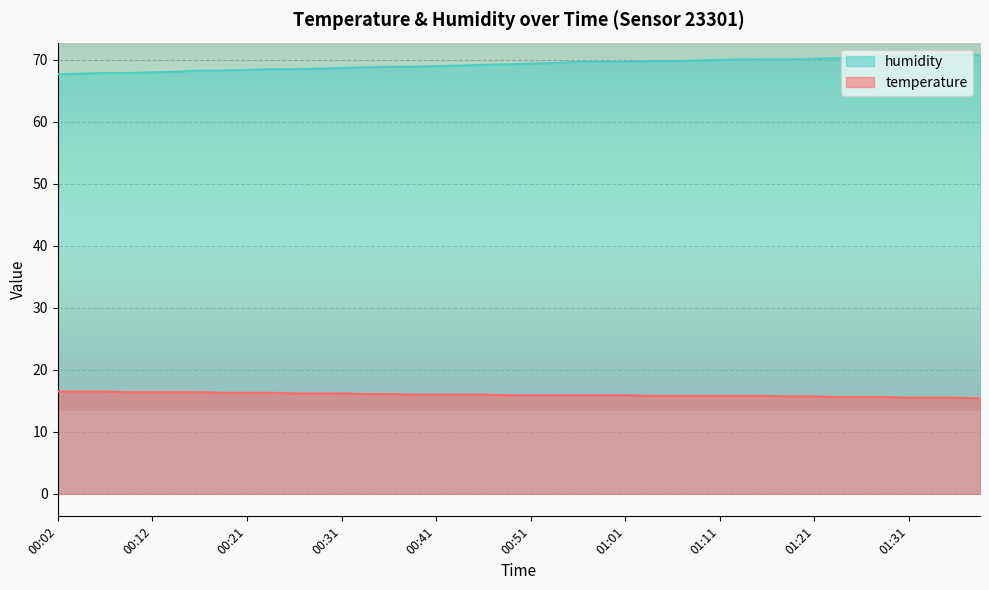

How many values in the humidity series exceed 69?

23